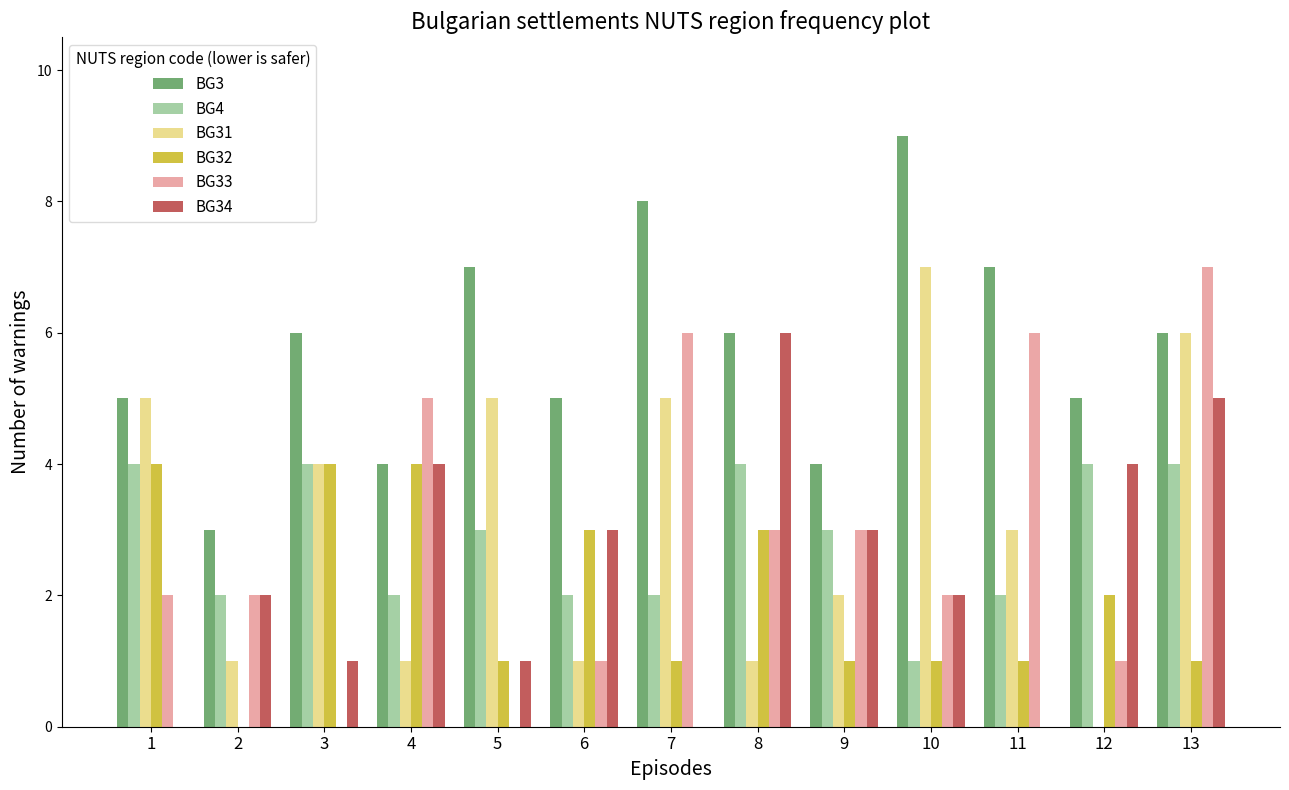

Which series has the largest total across all categories?

BG3